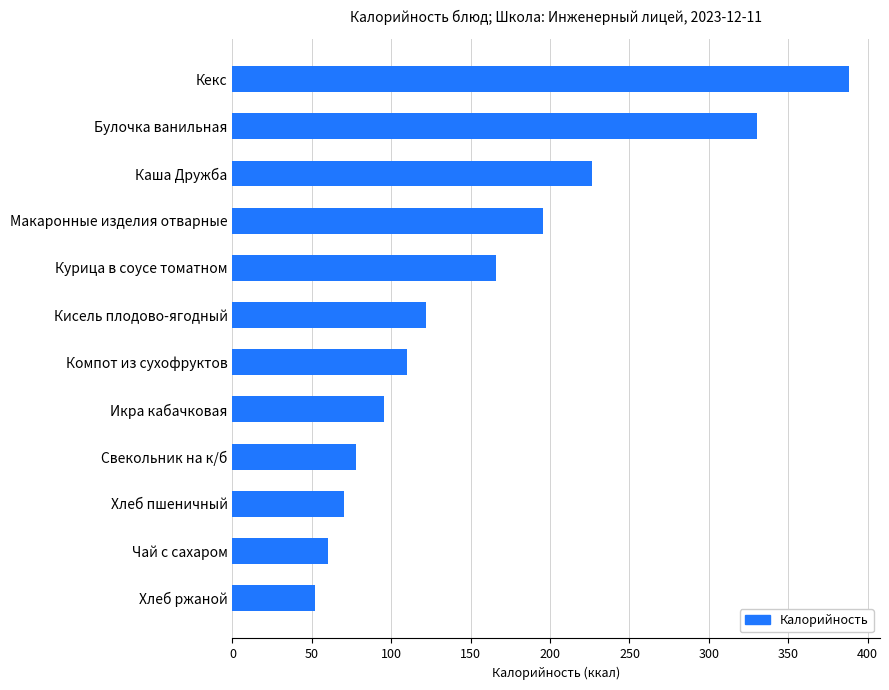

The chart shows a value of 77.6 at Свекольник на к/б. True or false?

True